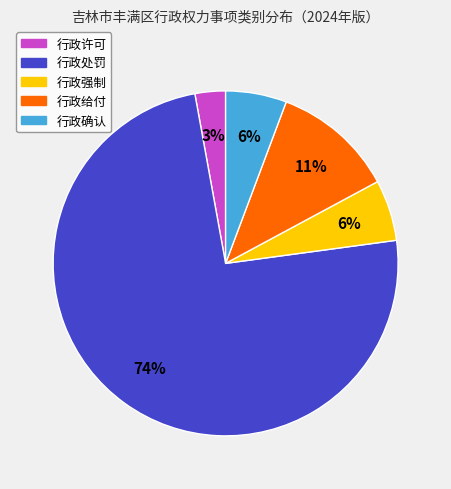

The 行政确认 slice represents 1% of the pie. True or false?

False